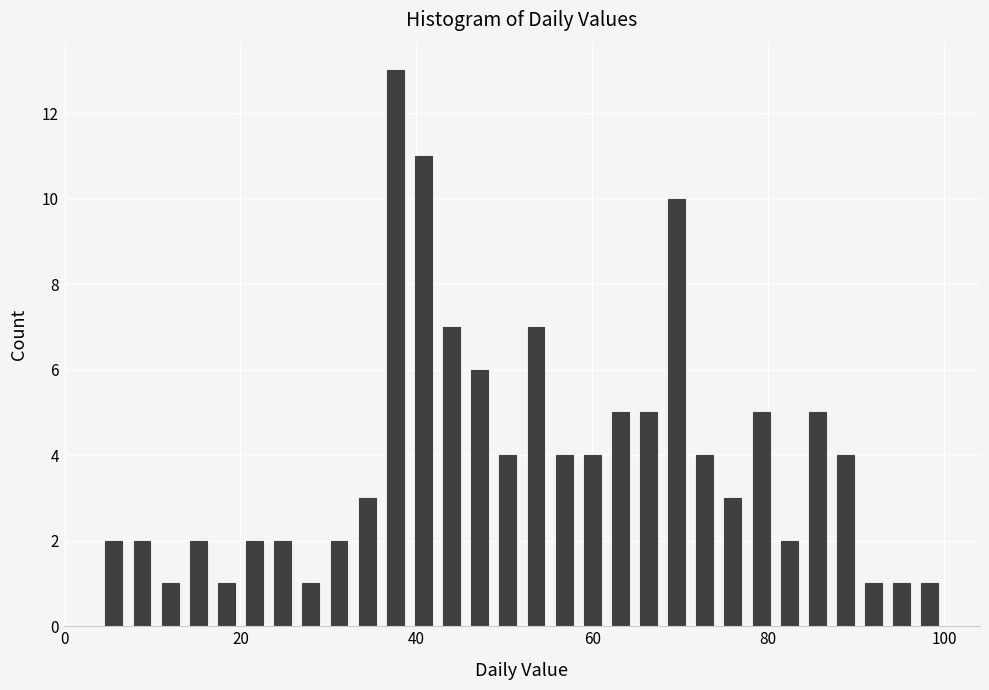

Read against the x-axis, roughly where is the centre of the tallest bar?

38